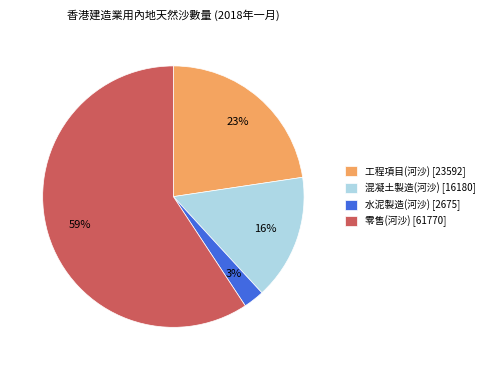

Is it true that 工程項目(河沙) [23592] is 23% of the pie?

True